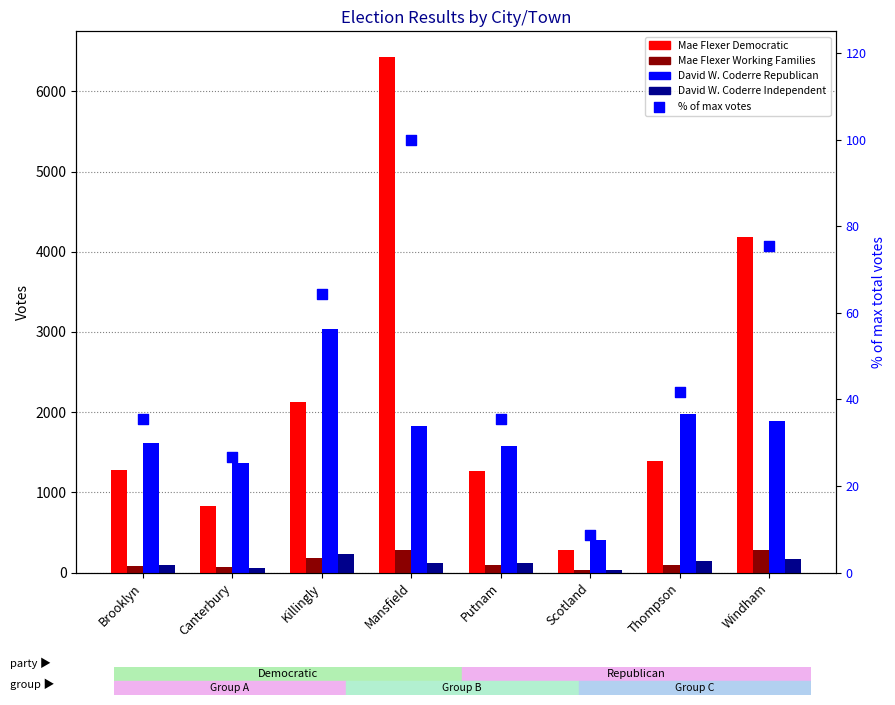

What are all the series names shown in the legend?

Mae Flexer Democratic, Mae Flexer Working Families, David W. Coderre Republican, David W. Coderre Independent, % of max votes